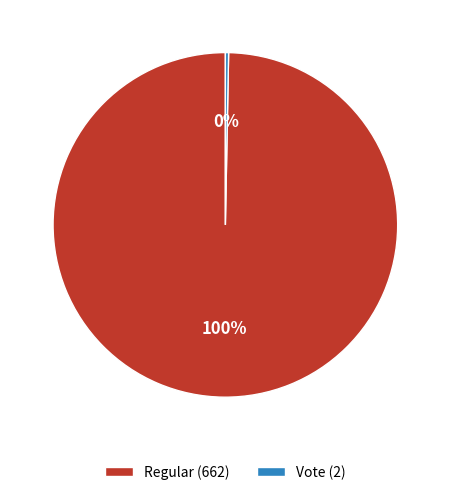

What is the largest slice in the pie chart?

Regular (662)